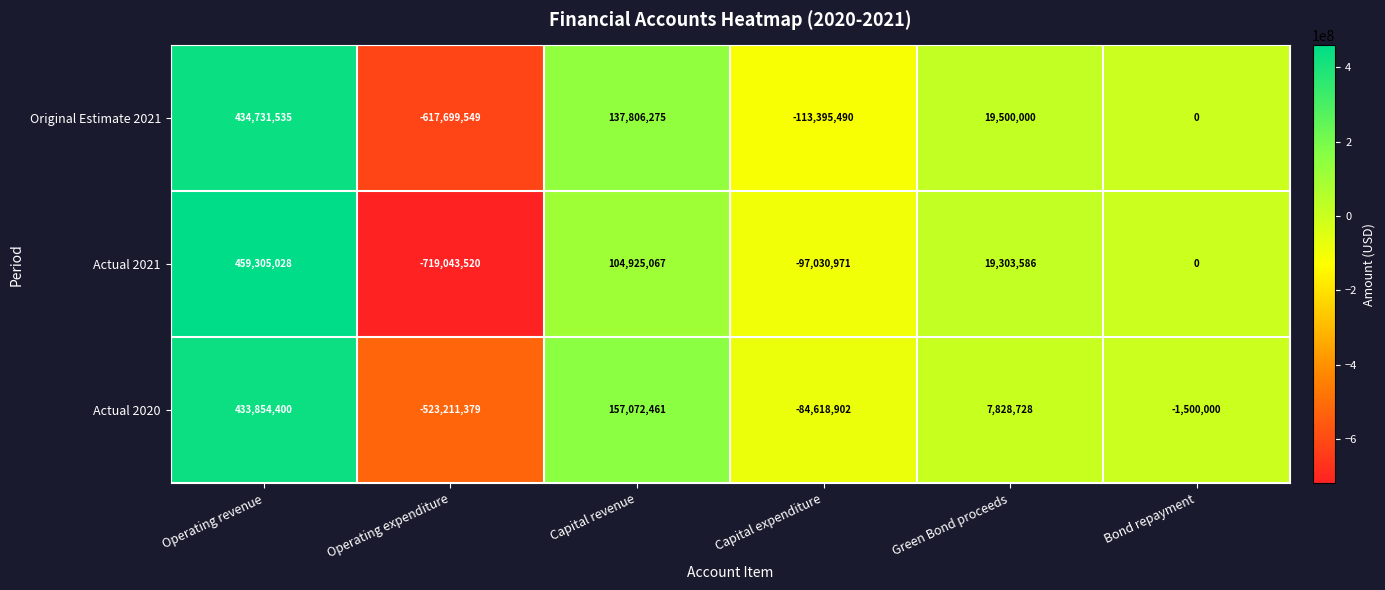

Is it true that Actual 2020 equals -1500000 at Bond repayment?

True